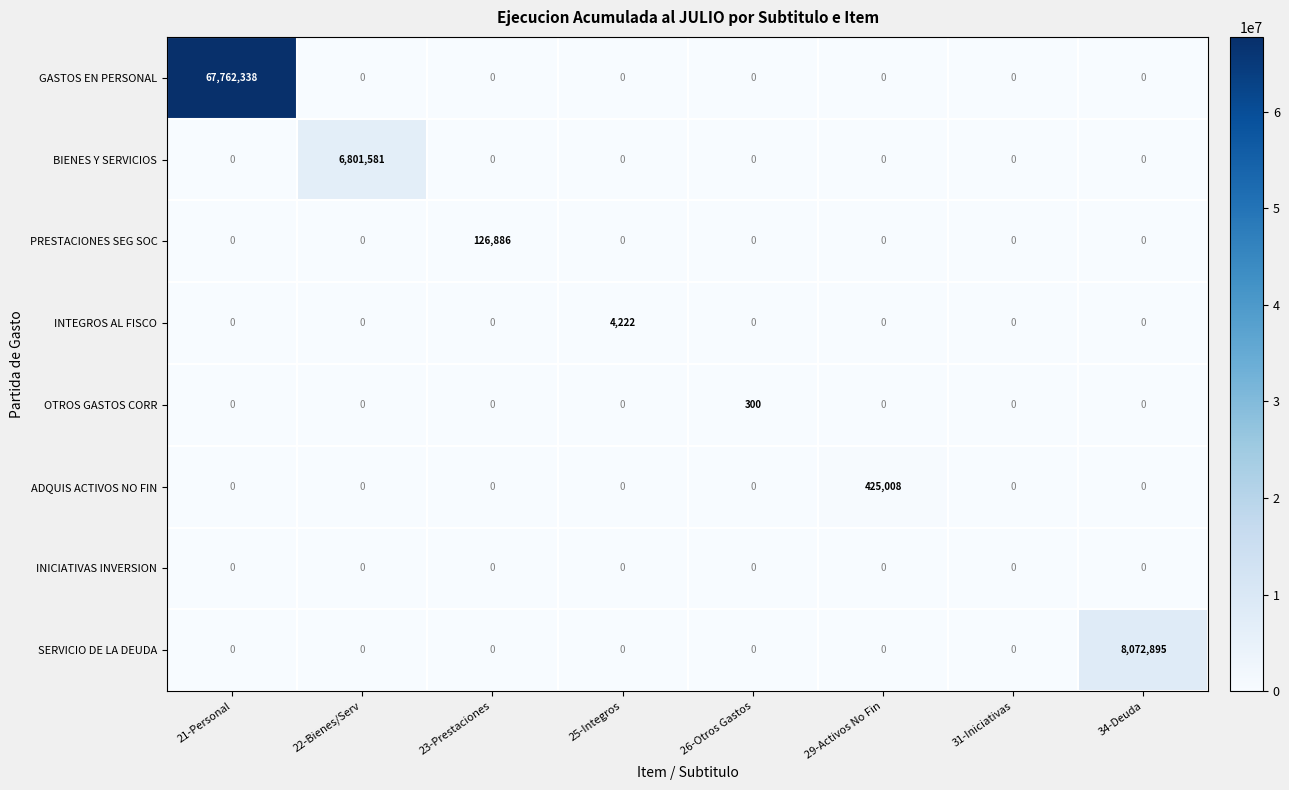

At how many categories does at least one series exceed 63016132?

1